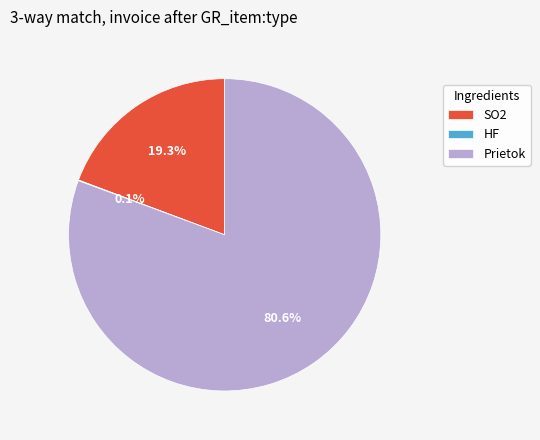

What portion of the pie excludes SO2?

80.7%